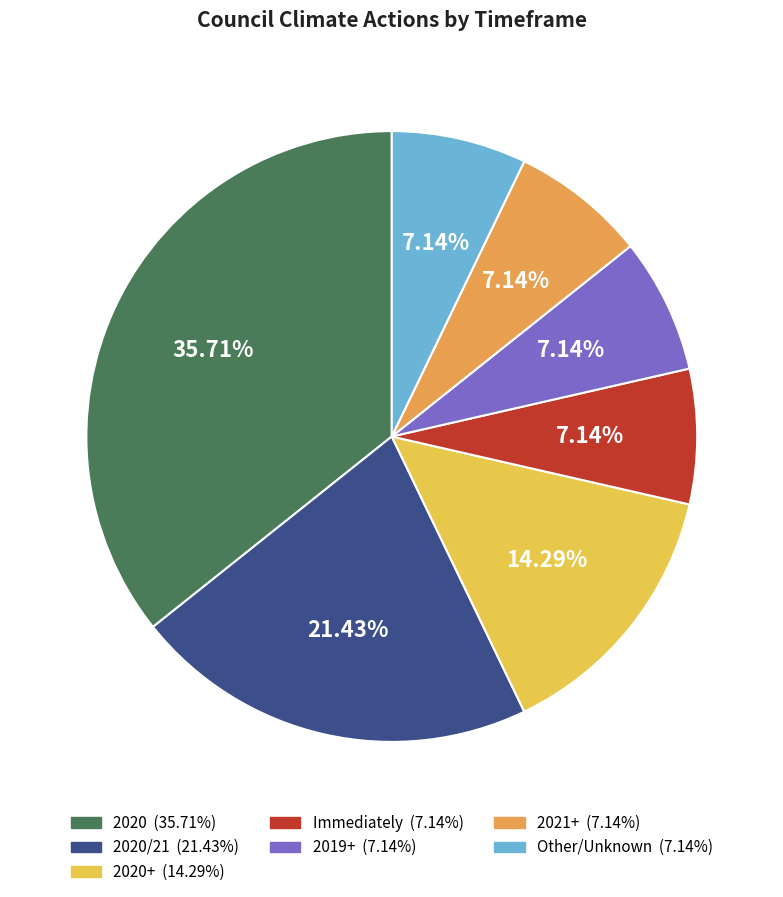

Is there any slice that represents more than half of the pie?

No